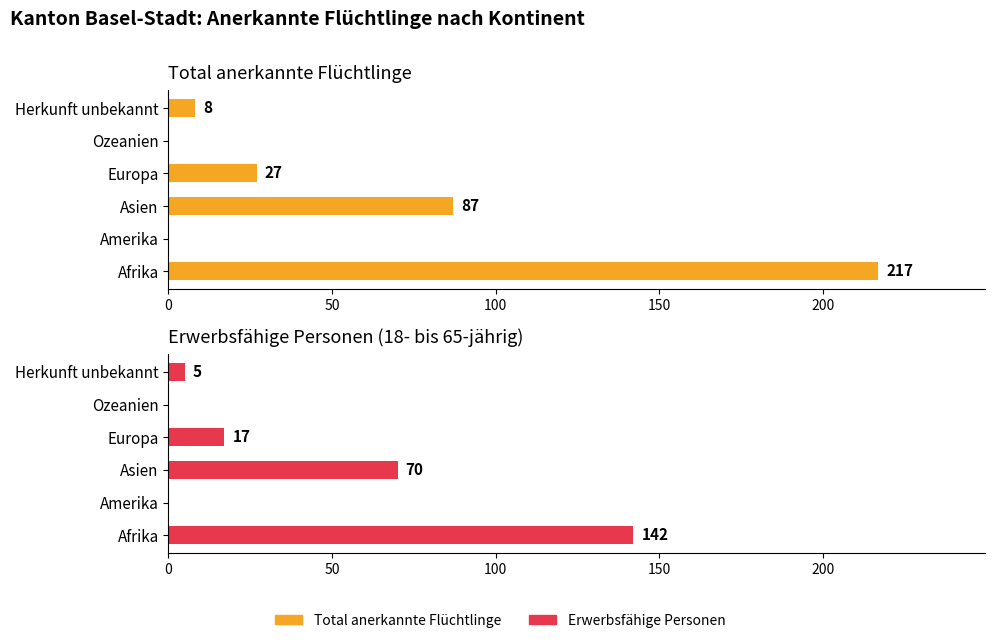

At how many categories does at least one series exceed 162?

1